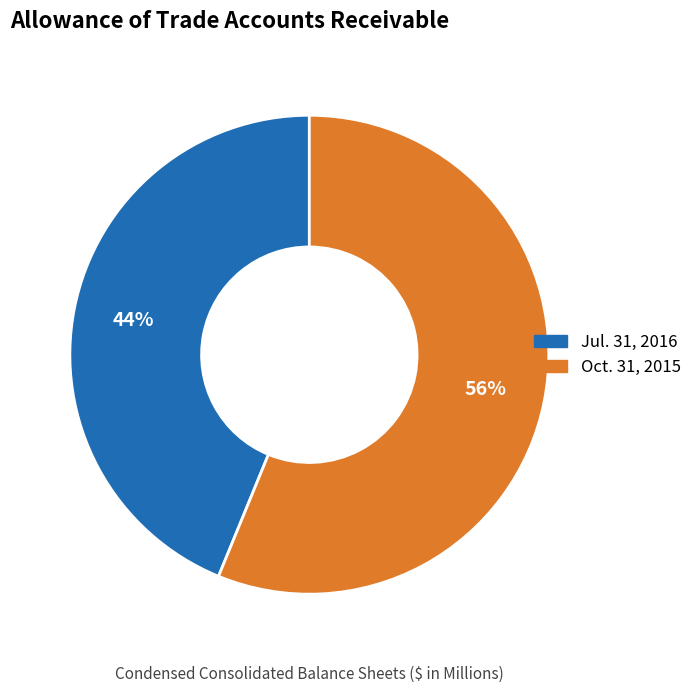

To the nearest percent, what portion does Jul. 31, 2016 represent?

44%